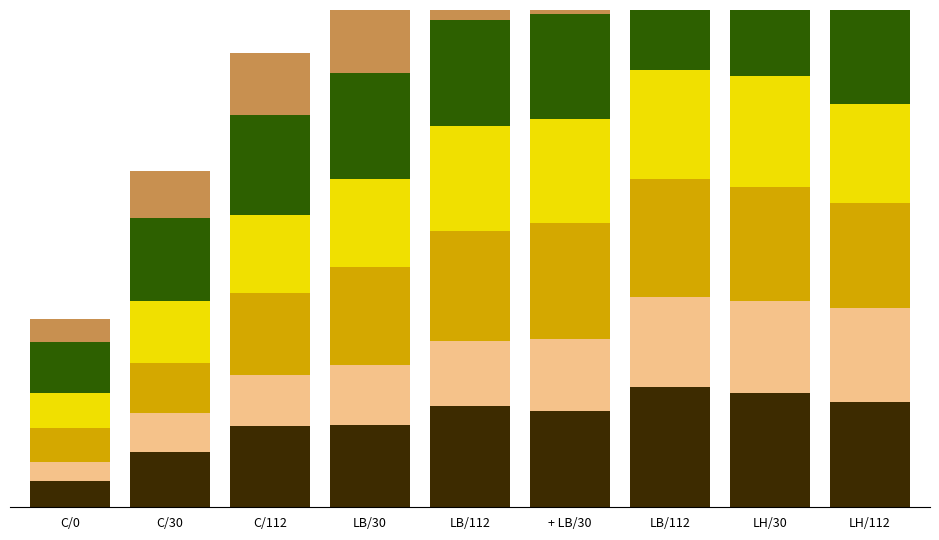

What is the total value across all series at C/112?

411.3